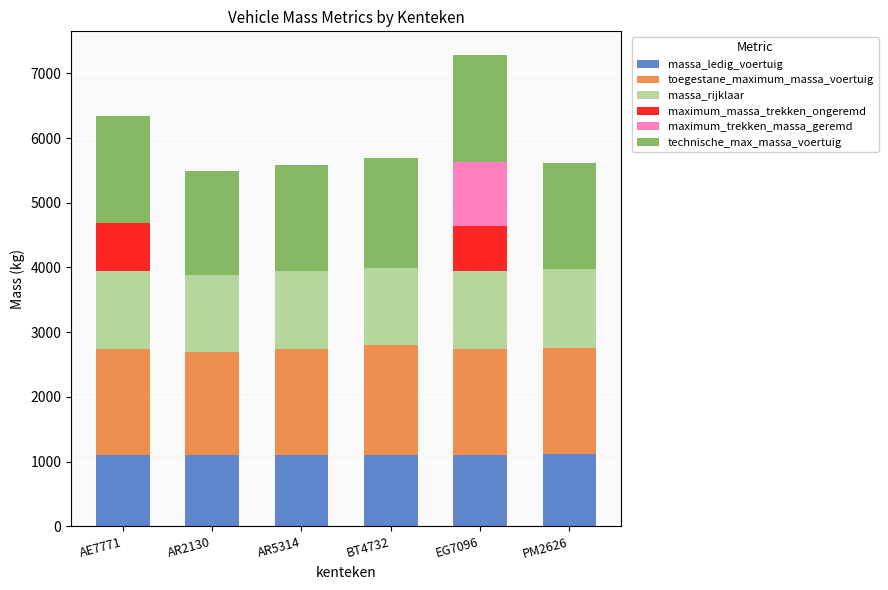

How many distinct data groups are displayed?

6